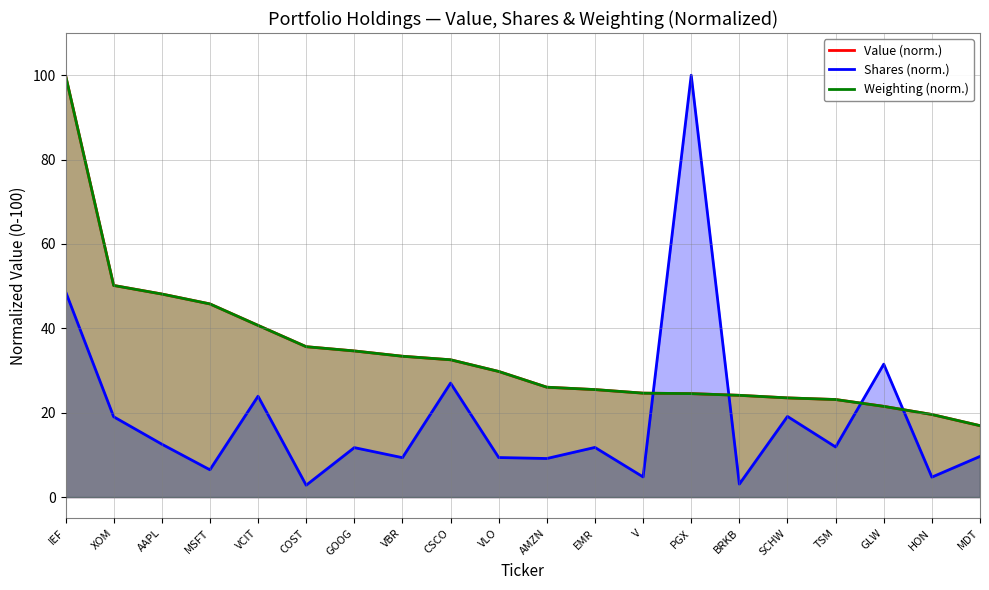

Where is Weighting (norm.) nearest to the value 58?

XOM